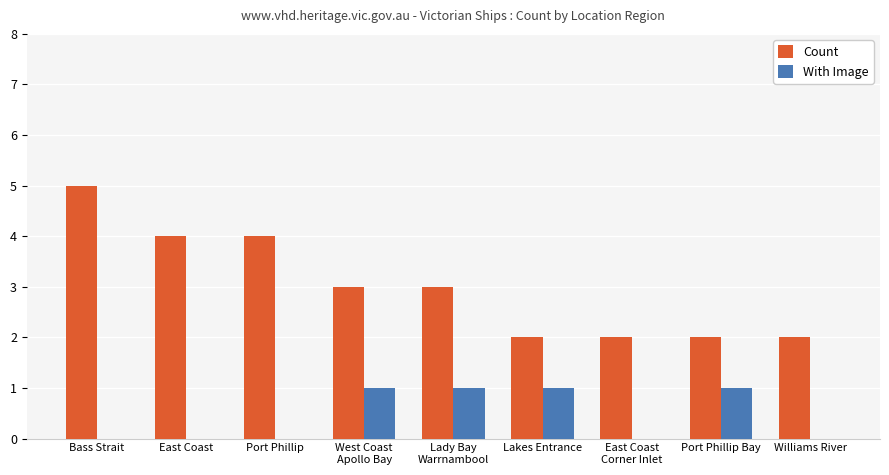

Reading right to left, what are all the values shown in this chart?

Count: Williams River=2	Port Phillip Bay=2	East Coast
Corner Inlet=2	Lakes Entrance=2	Lady Bay
Warrnambool=3	West Coast
Apollo Bay=3	Port Phillip=4	East Coast=4	Bass Strait=5
With Image: Williams River=0	Port Phillip Bay=1	East Coast
Corner Inlet=0	Lakes Entrance=1	Lady Bay
Warrnambool=1	West Coast
Apollo Bay=1	Port Phillip=0	East Coast=0	Bass Strait=0